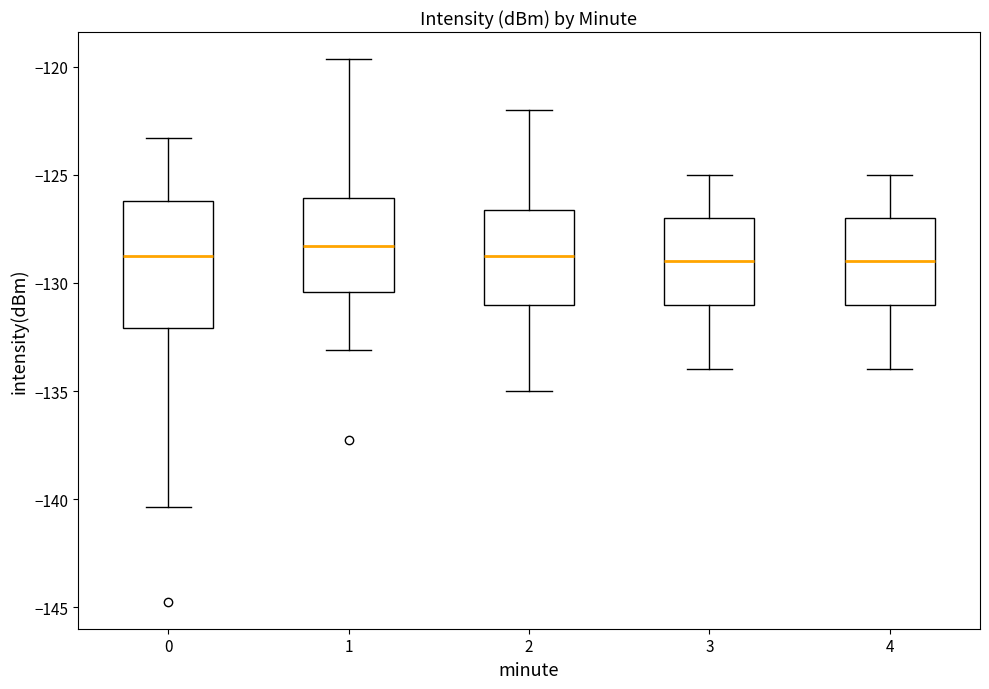

Comparing the boxes themselves (not the whiskers), which one is the tallest?

0